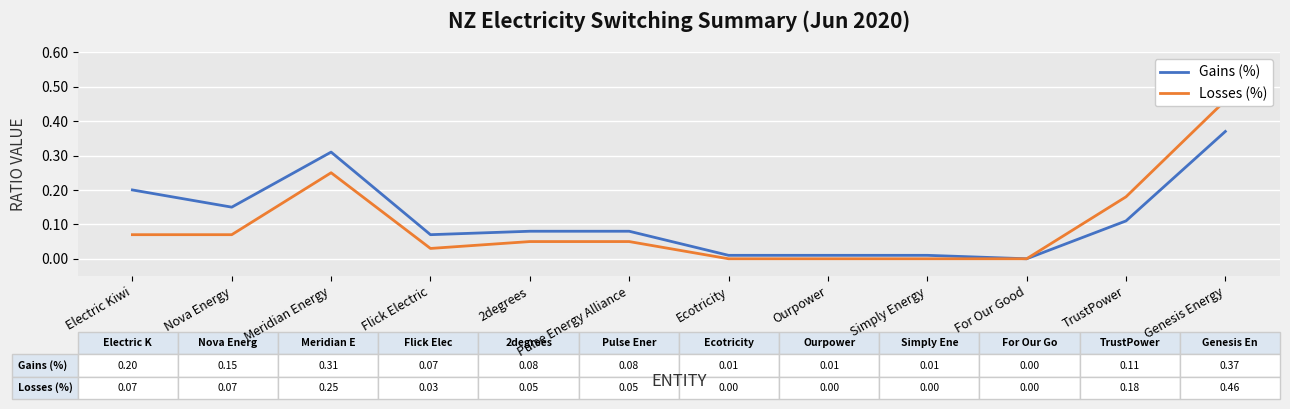

What is the label of the 3rd point from the right?

For Our Good